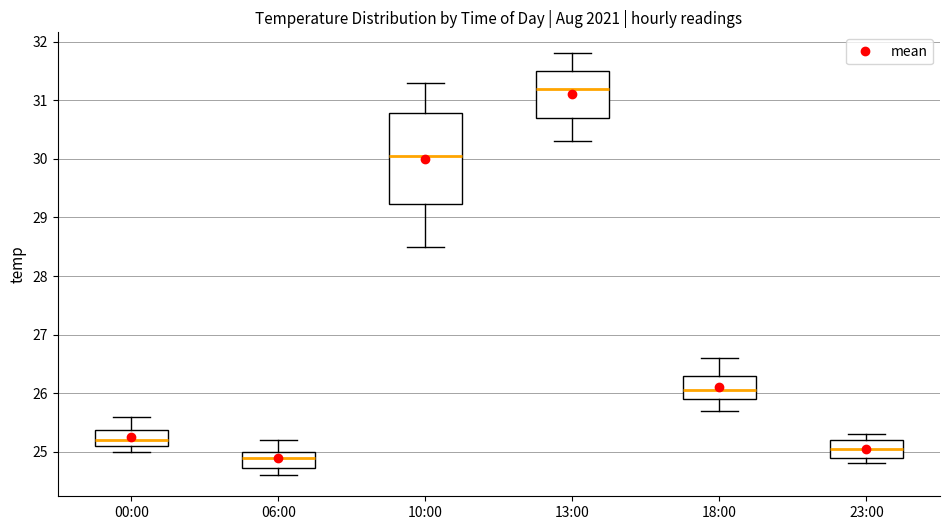

Reading left to right, transcribe this box plot: for each box, give where its median line is, the range the box spans, and where its two whiskers end, as read against the y-axis. The values are not printed on the chart, so give them approximately, as read against the axis.

00:00: median 25.2, box 25.1 to 25.4, whiskers 25.0 to 25.6
06:00: median 24.9, box 24.7 to 25.0, whiskers 24.6 to 25.2
10:00: median 30.1, box 29.2 to 30.8, whiskers 28.5 to 31.3
13:00: median 31.2, box 30.7 to 31.5, whiskers 30.3 to 31.8
18:00: median 26.1, box 25.9 to 26.3, whiskers 25.7 to 26.6
23:00: median 25.1, box 24.9 to 25.2, whiskers 24.8 to 25.3